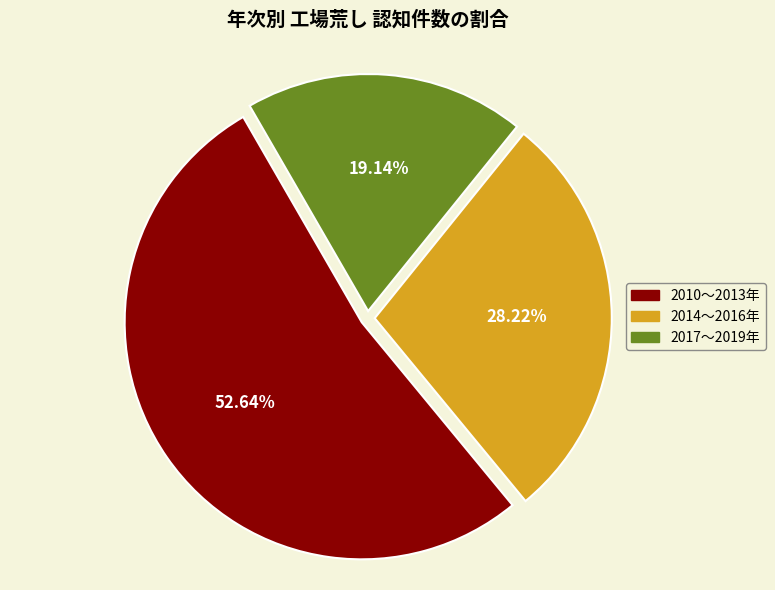

Count the number of slices in the pie.

3